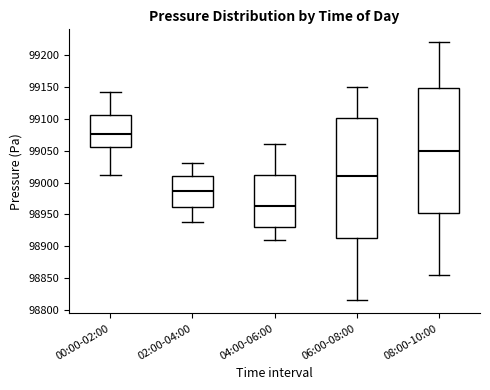

Reading left to right, transcribe this box plot: for each box, give where its median line is, the range the box spans, and where its two whiskers end, as read against the y-axis. The values are not printed on the chart, so give them approximately, as read against the axis.

00:00-02:00: median 99075, box 99055 to 99105, whiskers 99010 to 99140
02:00-04:00: median 98985, box 98960 to 99010, whiskers 98940 to 99030
04:00-06:00: median 98965, box 98930 to 99010, whiskers 98910 to 99060
06:00-08:00: median 99010, box 98915 to 99100, whiskers 98815 to 99150
08:00-10:00: median 99050, box 98955 to 99150, whiskers 98855 to 99220